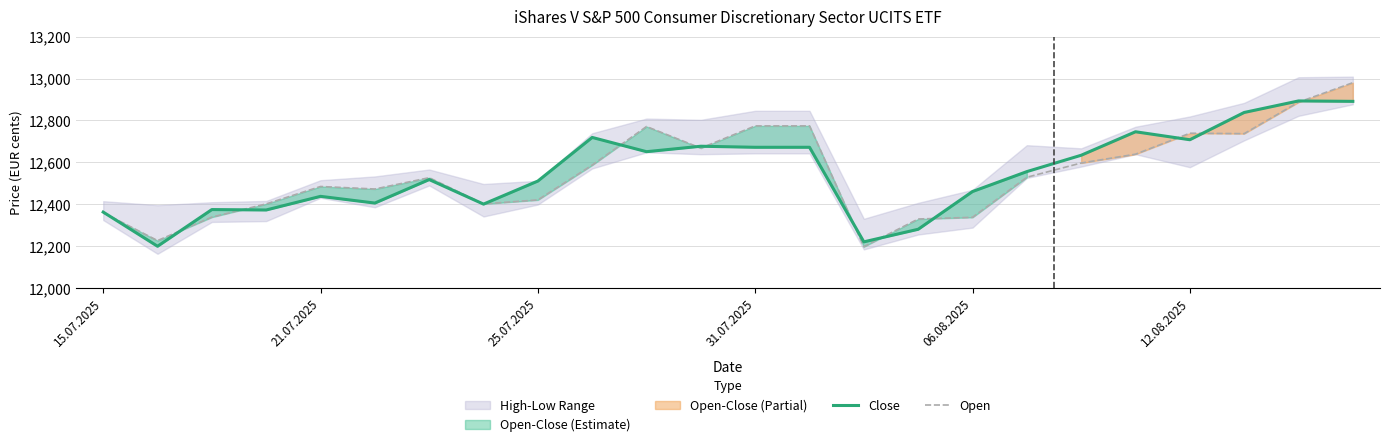

At how many categories does at least one series exceed 12941?

1